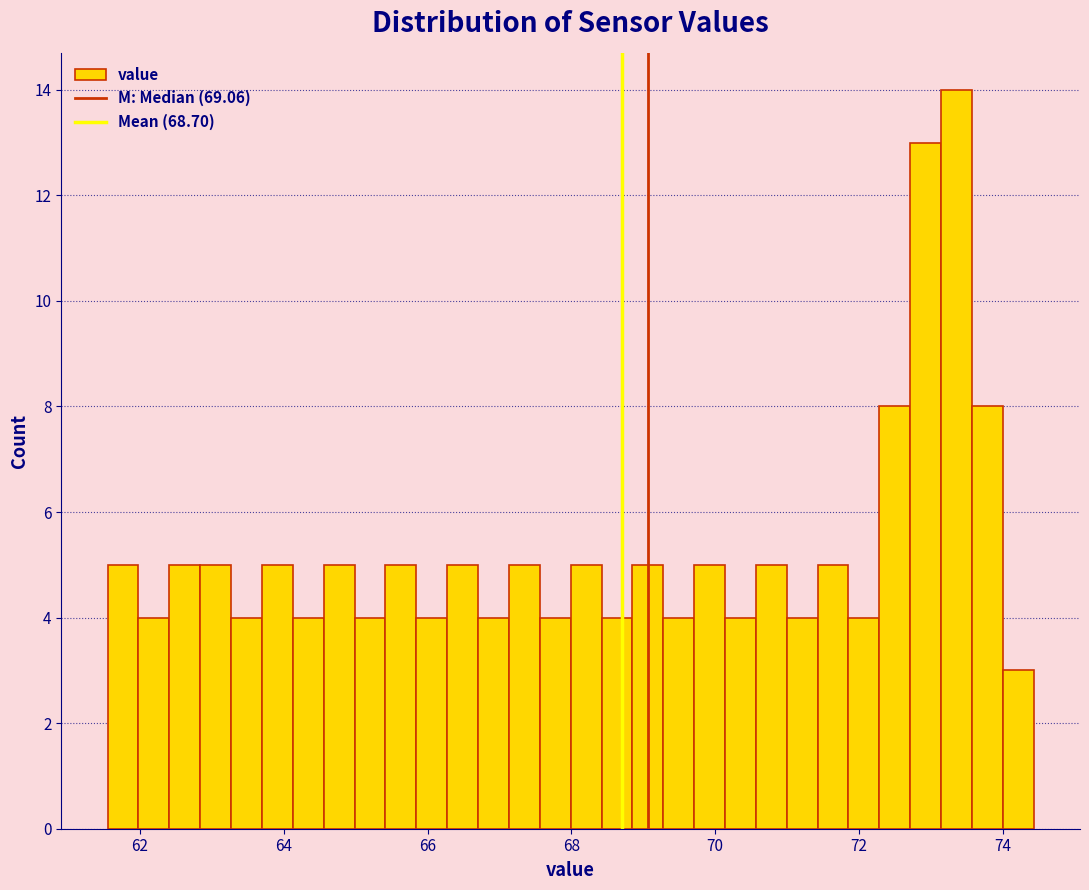

Read against the x-axis, roughly where is the centre of the tallest bar?

73.4